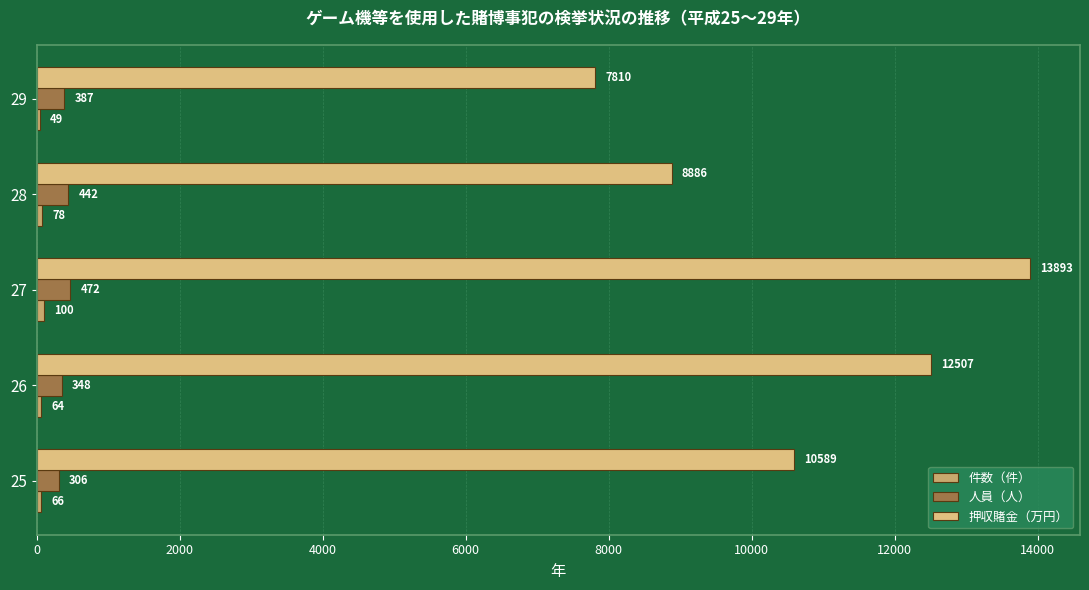

How many categories are shown in the chart?

5